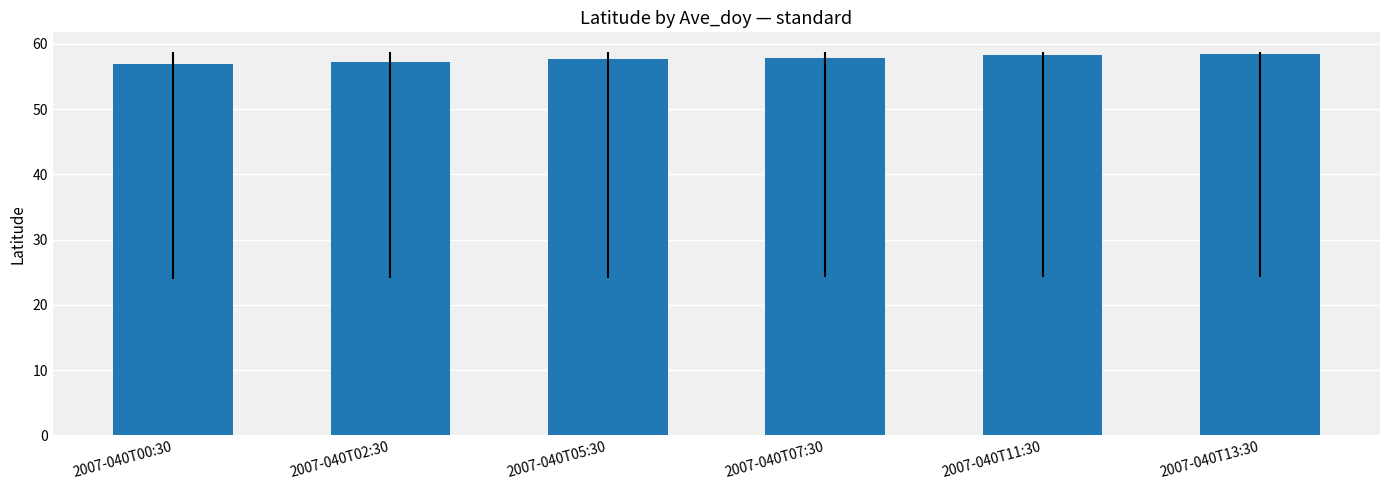

What is the sum of all values?

346.5